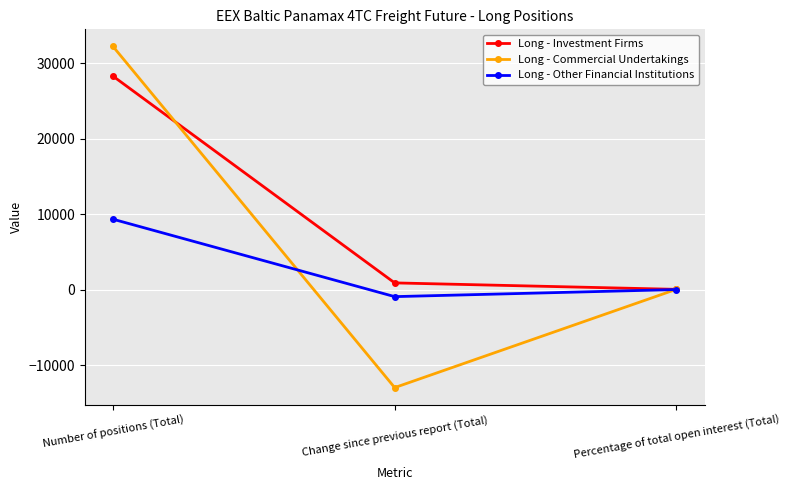

How many lines are shown in the chart?

3